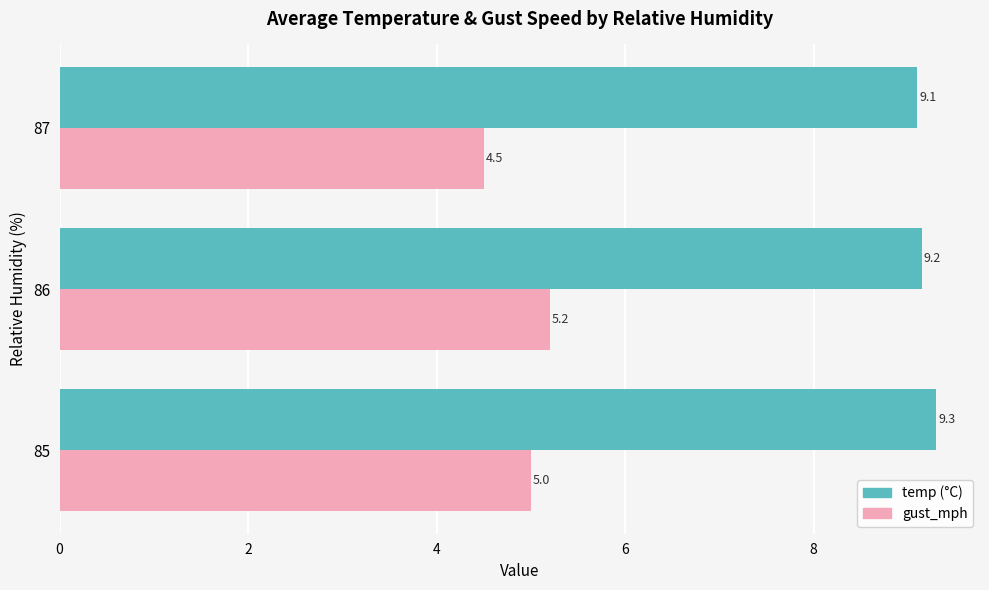

What is the spread (max minus min) of values at 87?

4.6